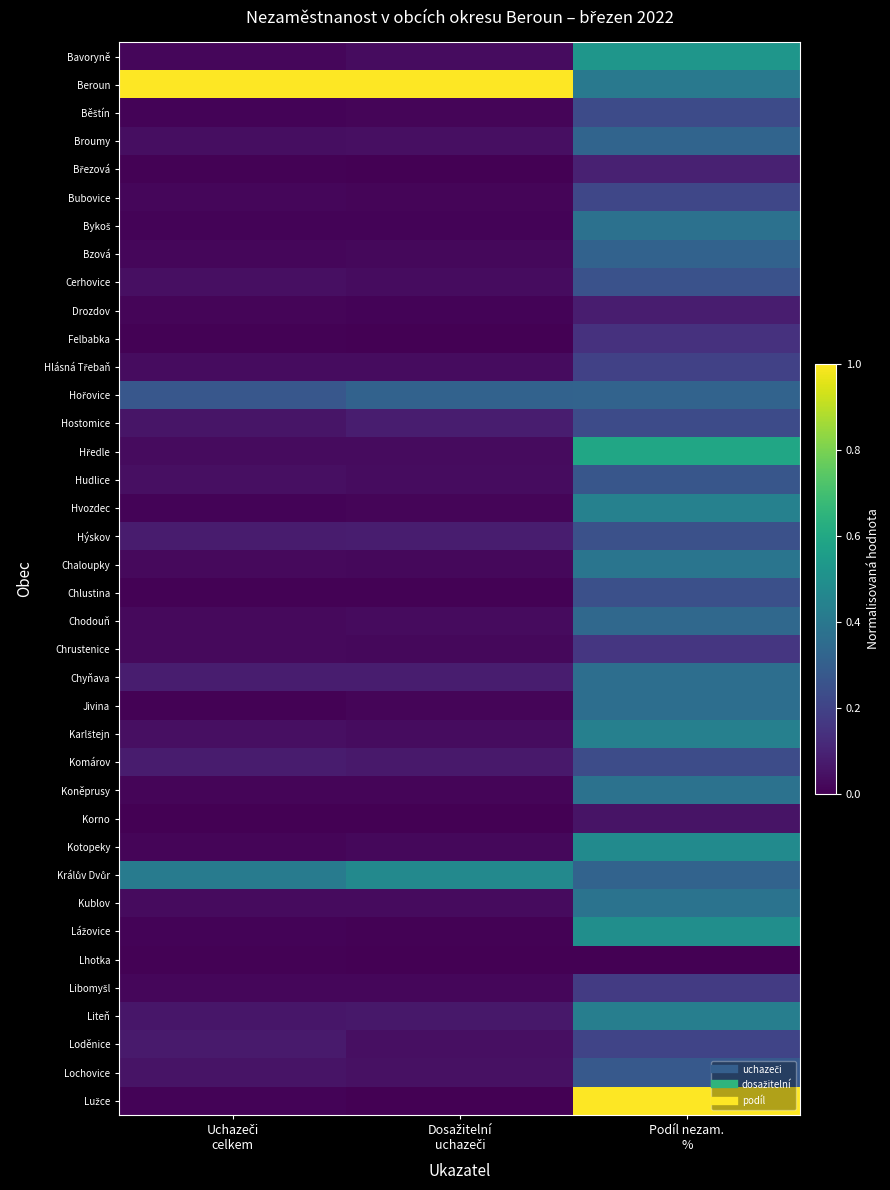

At which category is the sum across all series the highest?

Podíl nezam.
%